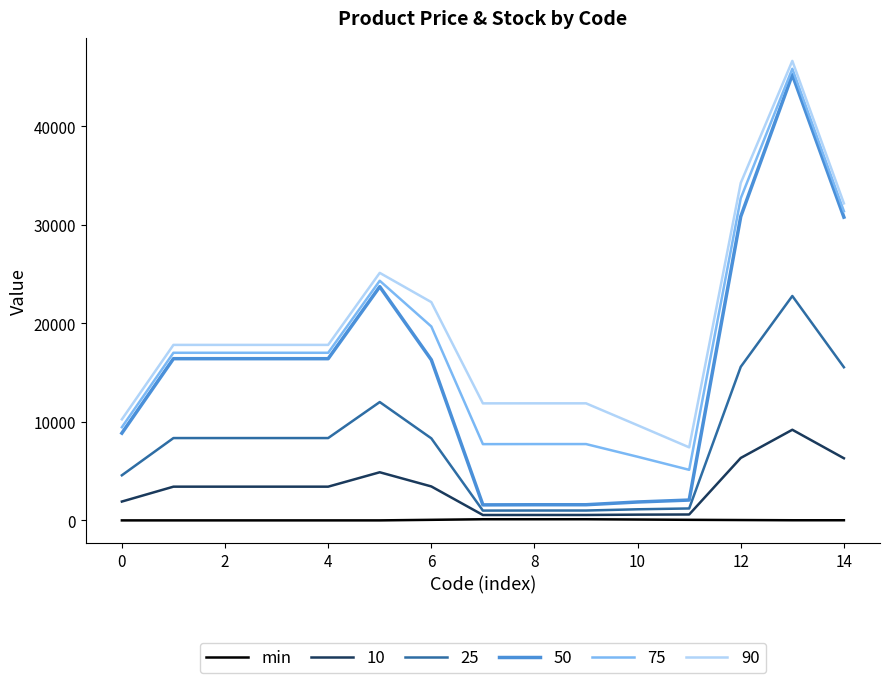

How many series are shown in this chart?

6